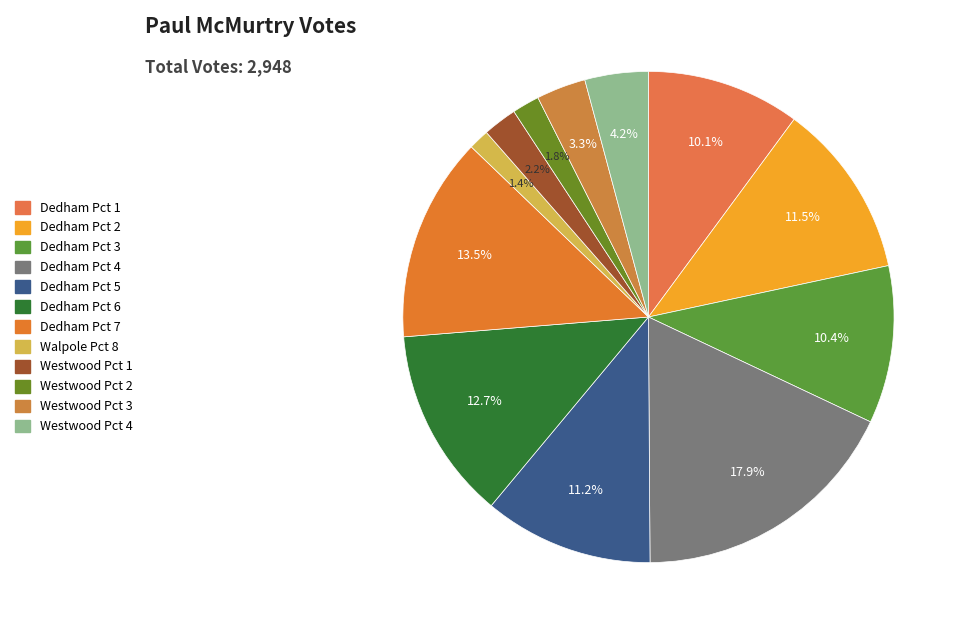

Which category has the biggest portion of the pie?

Dedham Pct 4